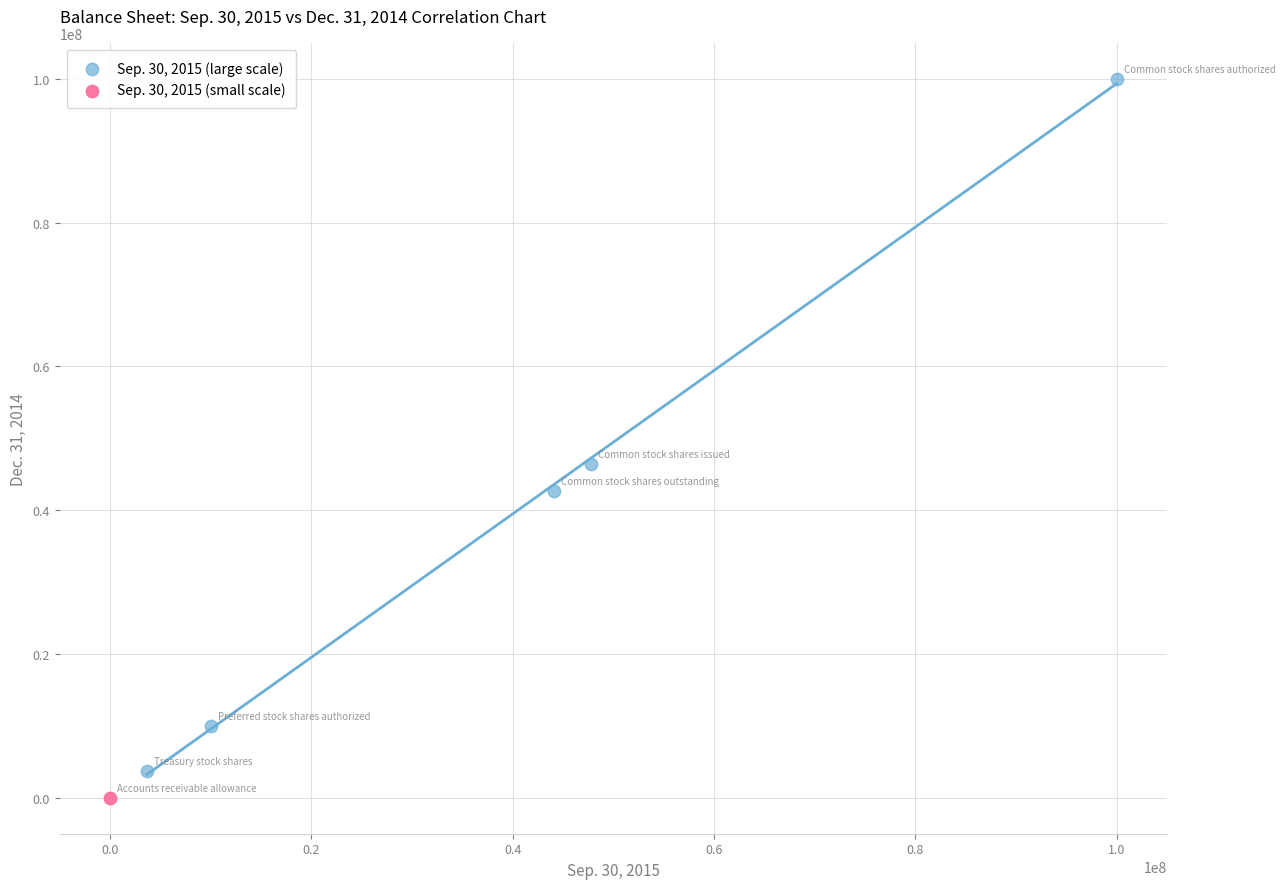

What are all the series names shown in the legend?

Sep. 30, 2015 (large scale), Sep. 30, 2015 (small scale)